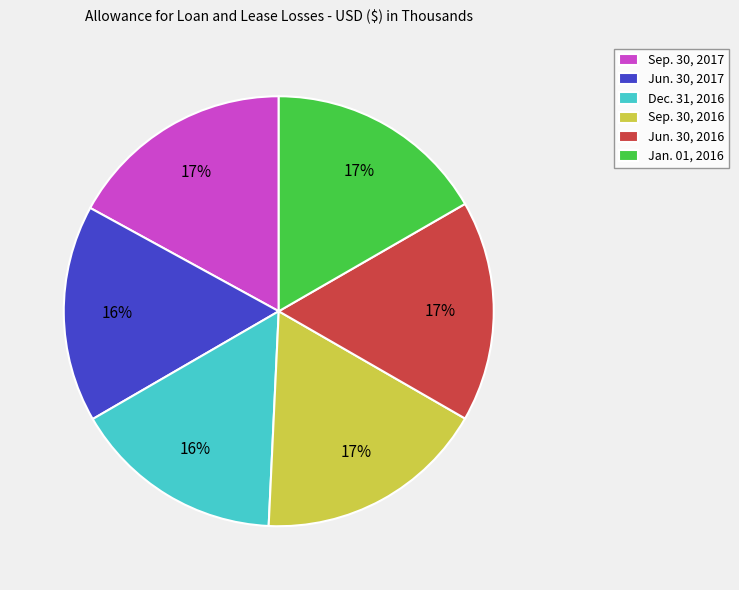

To the nearest percent, what is the combined percentage of Jun. 30, 2017 and Dec. 31, 2016?

32%